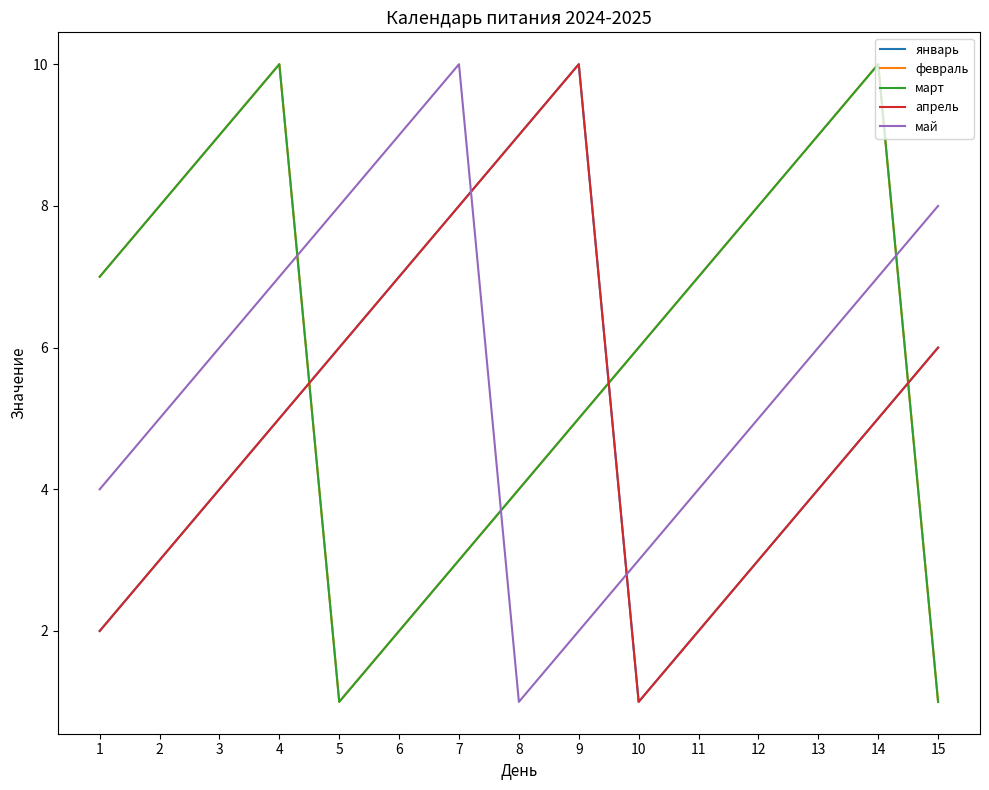

True or false: май and январь cross at least once.

True